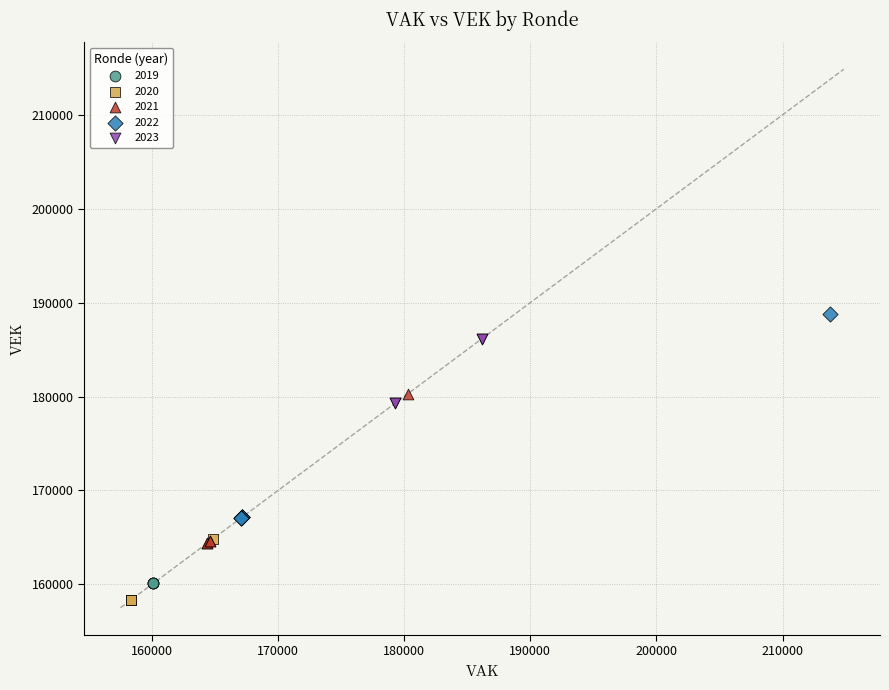

What are all the series names shown in the legend?

2019, 2020, 2021, 2022, 2023